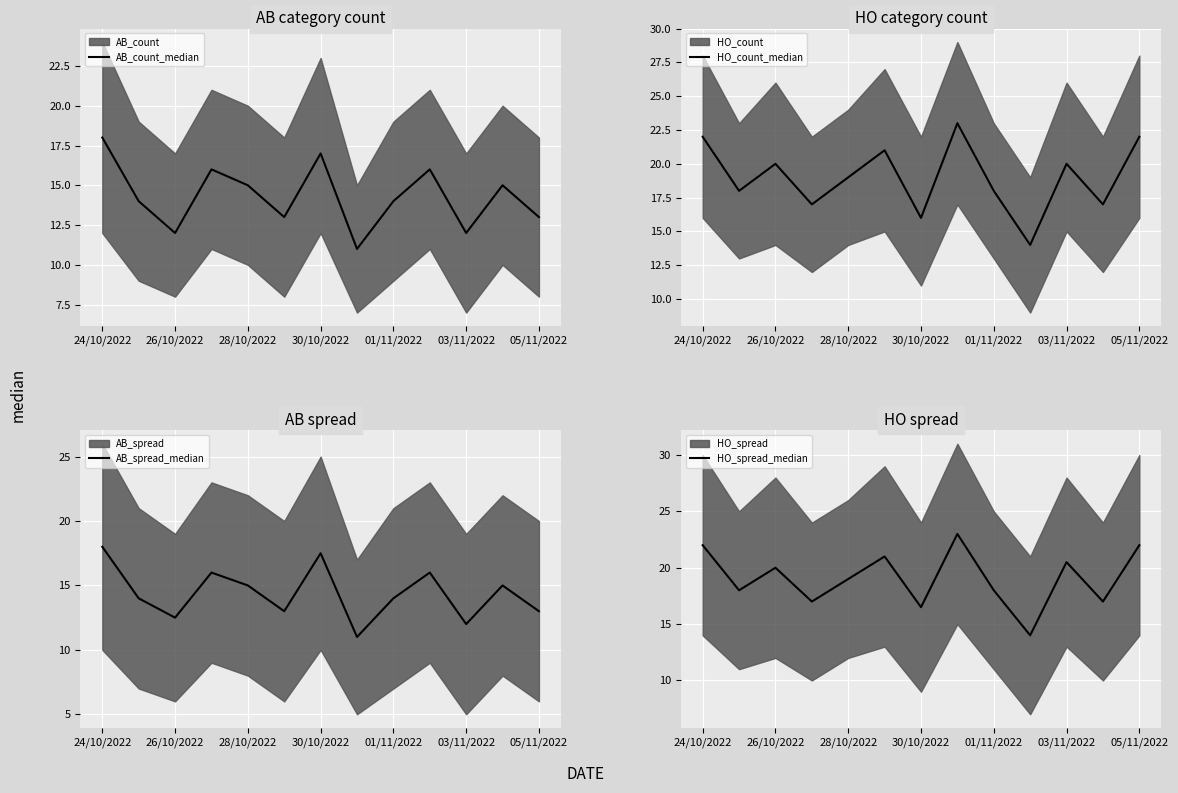

True or false: HO_spread_median has a value of 11.6 at 11.

False